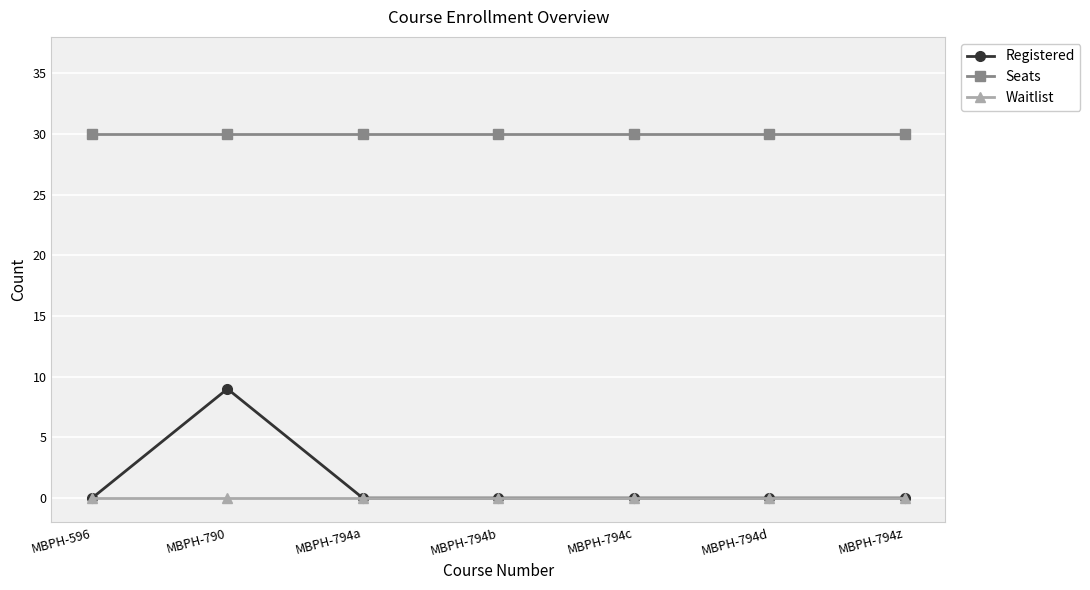

True or false: Registered has more than 0 points higher than both neighbors.

True